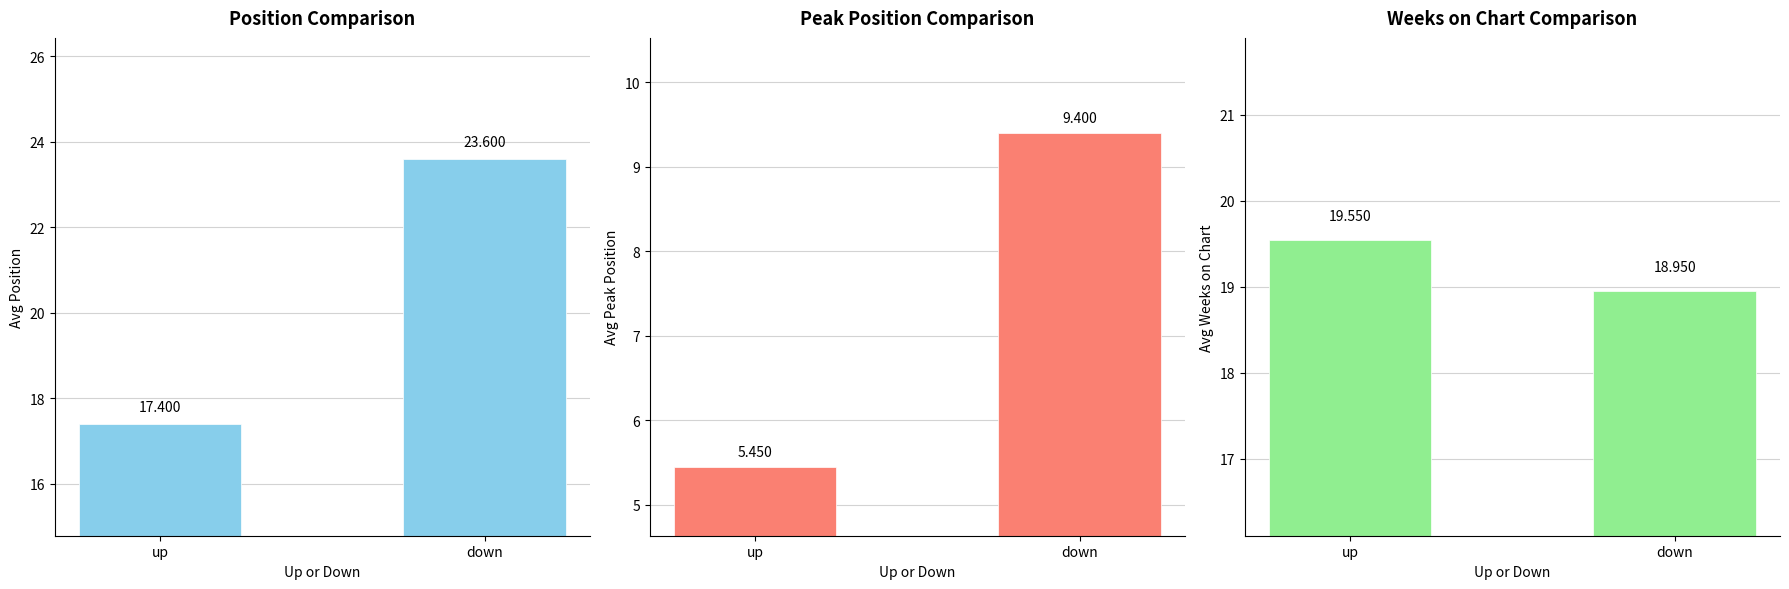

What is the greatest value displayed?

23.6